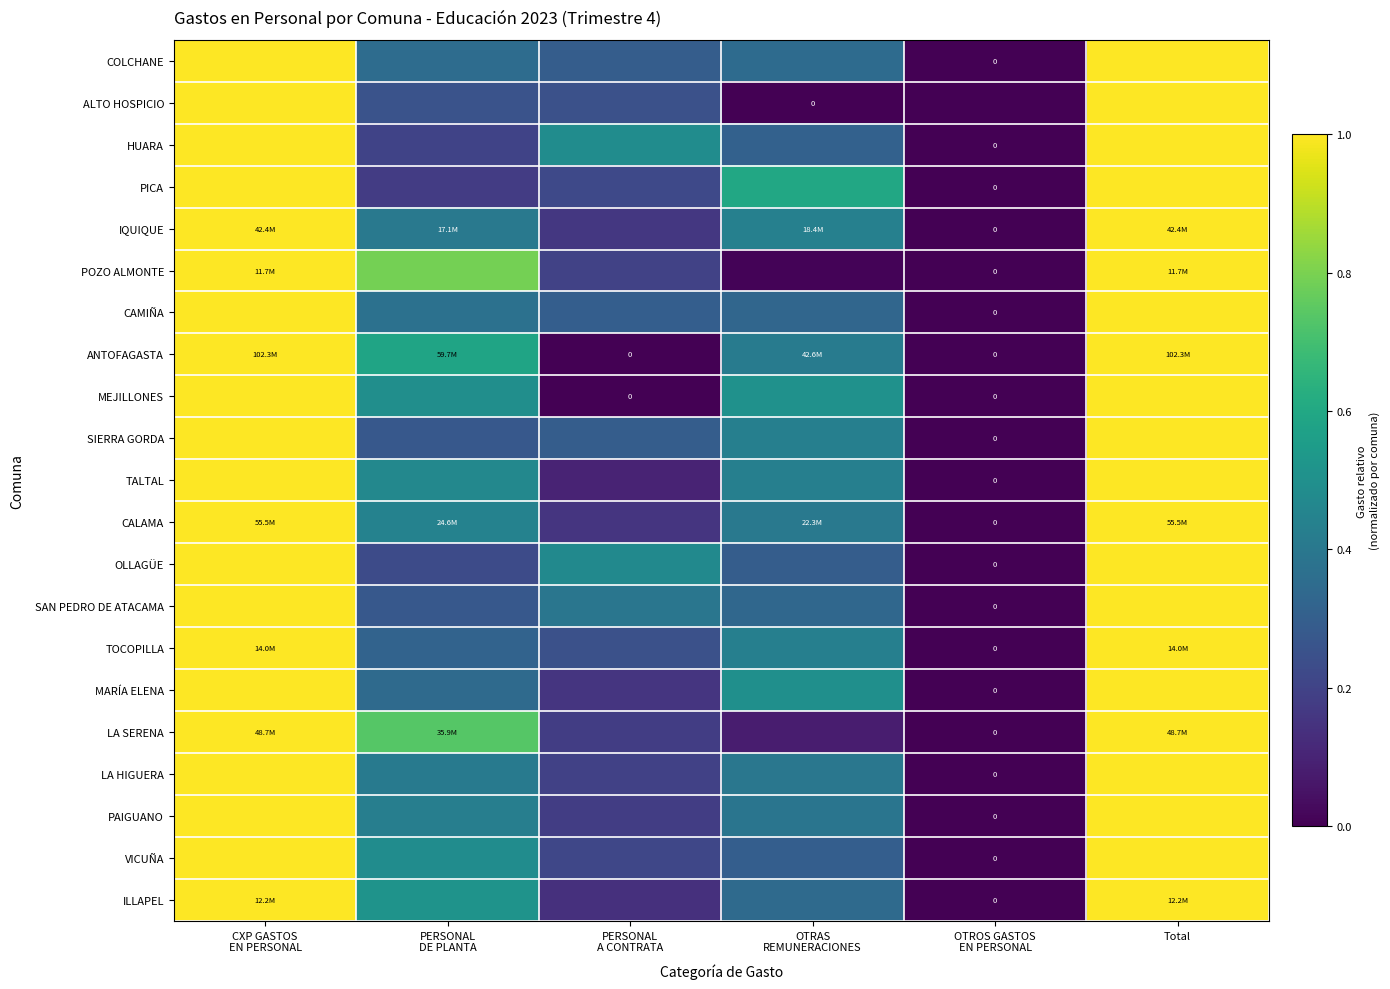

Which series has the largest total across all categories?

COLCHANE